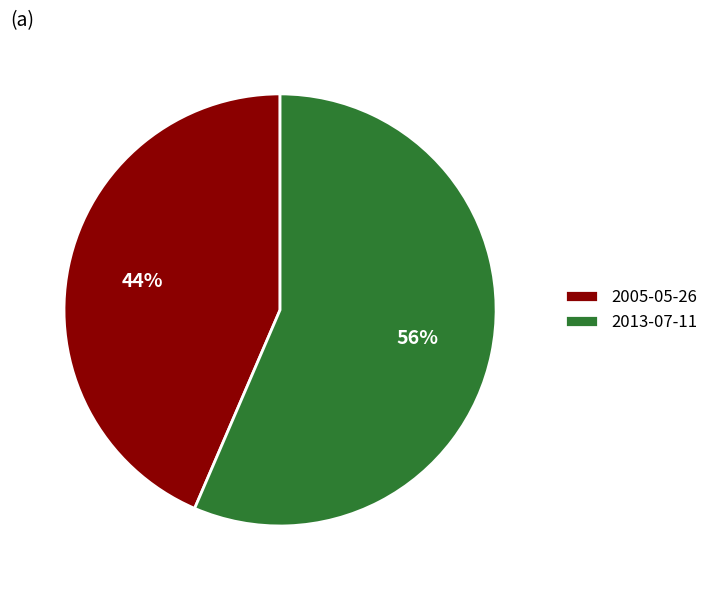

Count the number of slices in the pie.

2